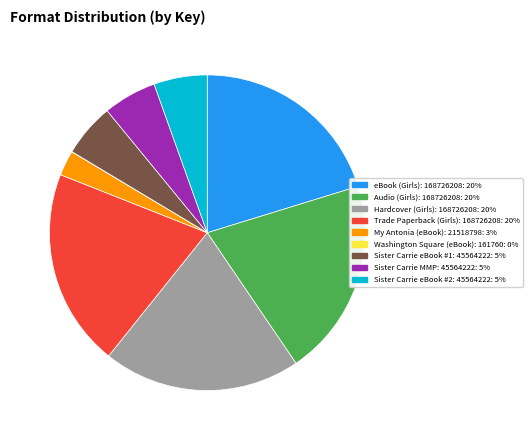

Is there a majority slice in this chart?

No